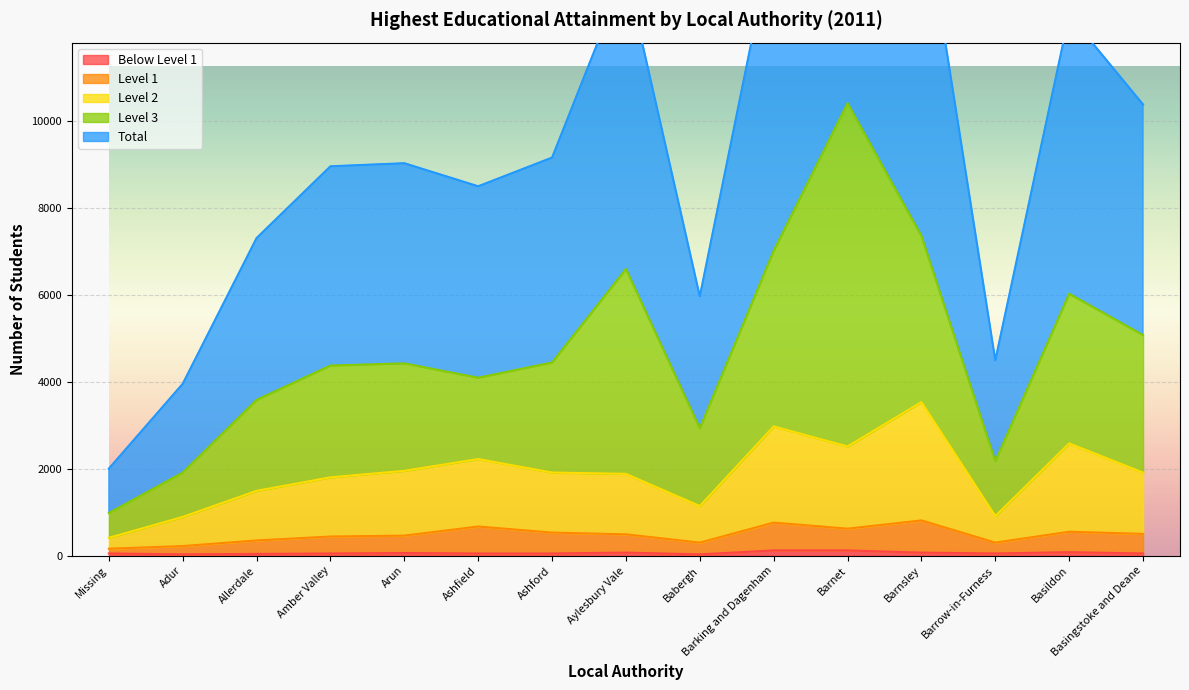

Where is the first local minimum for Total?

Ashfield